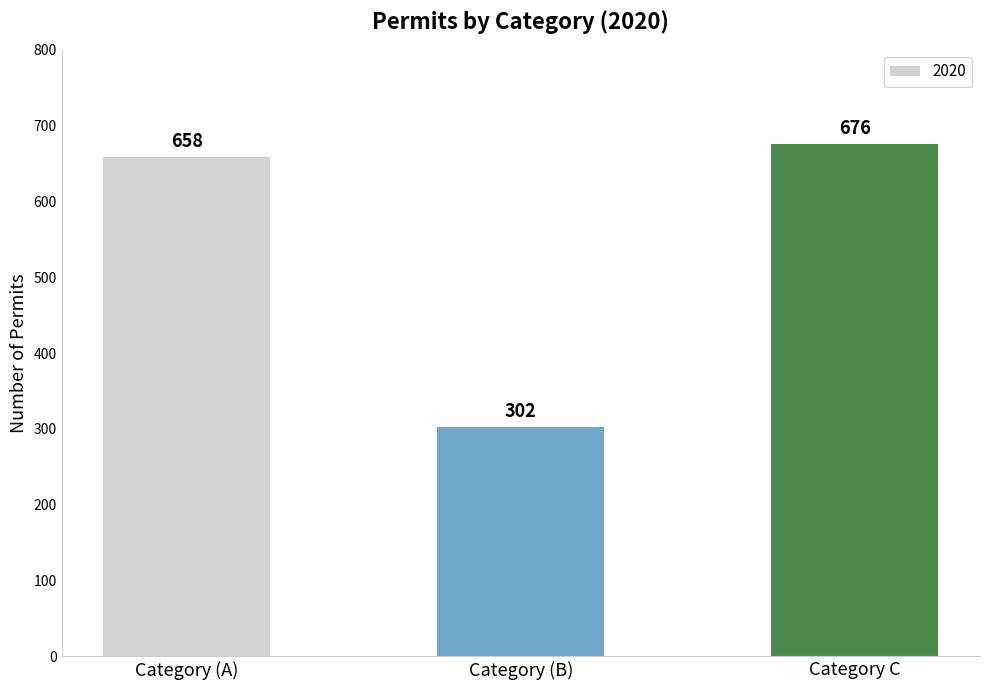

Which has a higher value, Category (B) or Category C?

Category C